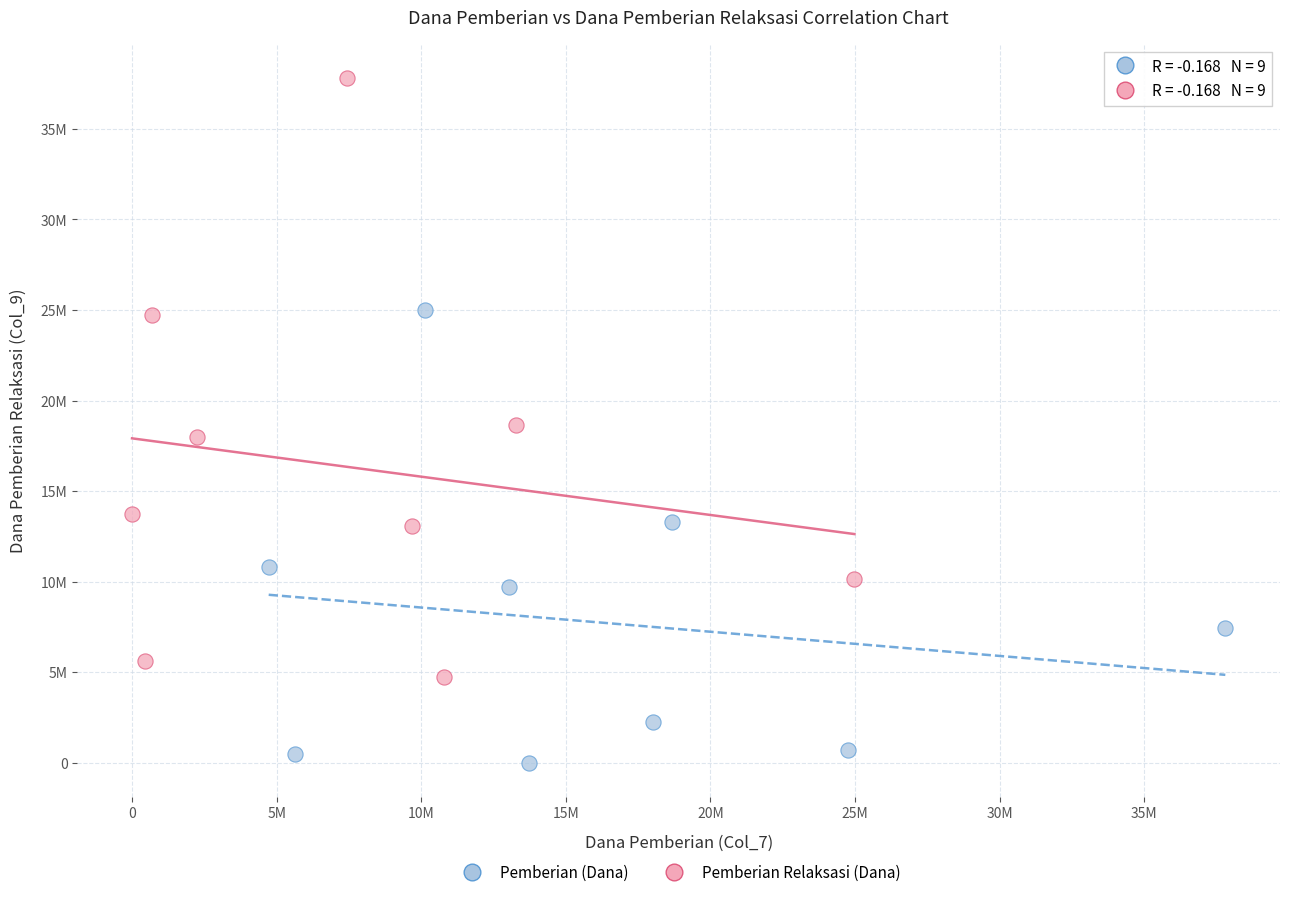

Which series contains the highest Y value?

Pemberian Relaksasi (Dana)